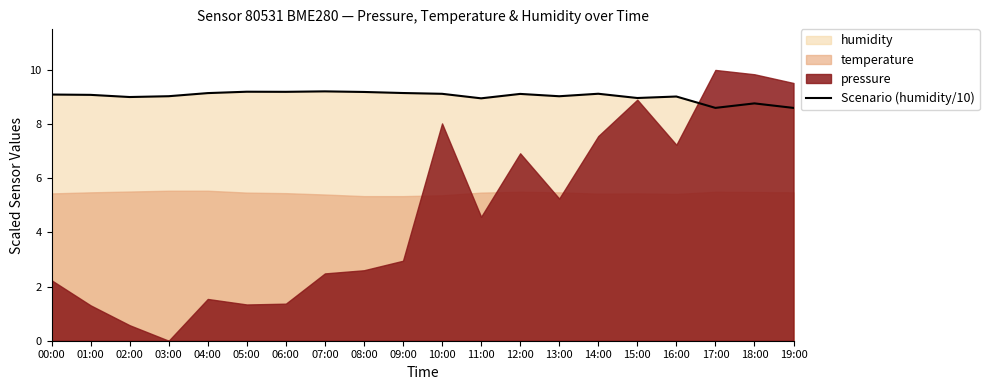

True or false: Scenario (humidity/10) has a value of 3.3 at 14:00.

False